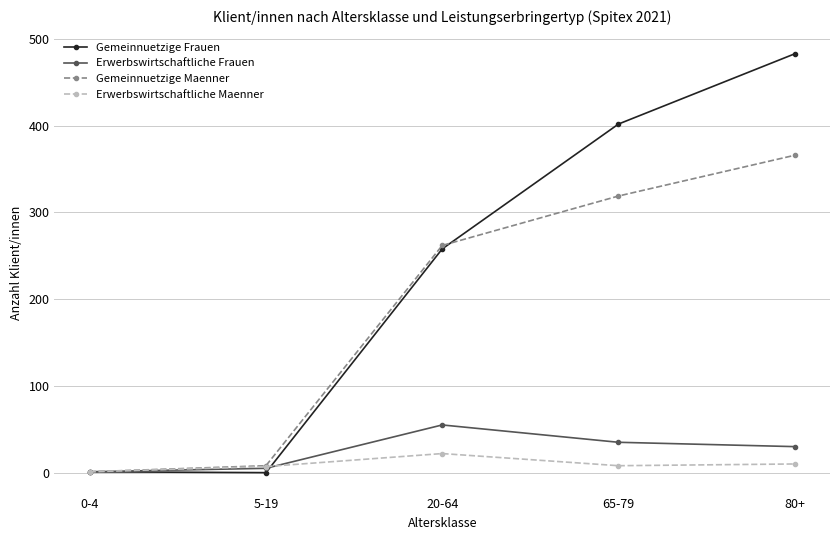

In Gemeinnuetzige Frauen, how many points are lower than both neighbors (excluding endpoints)?

1